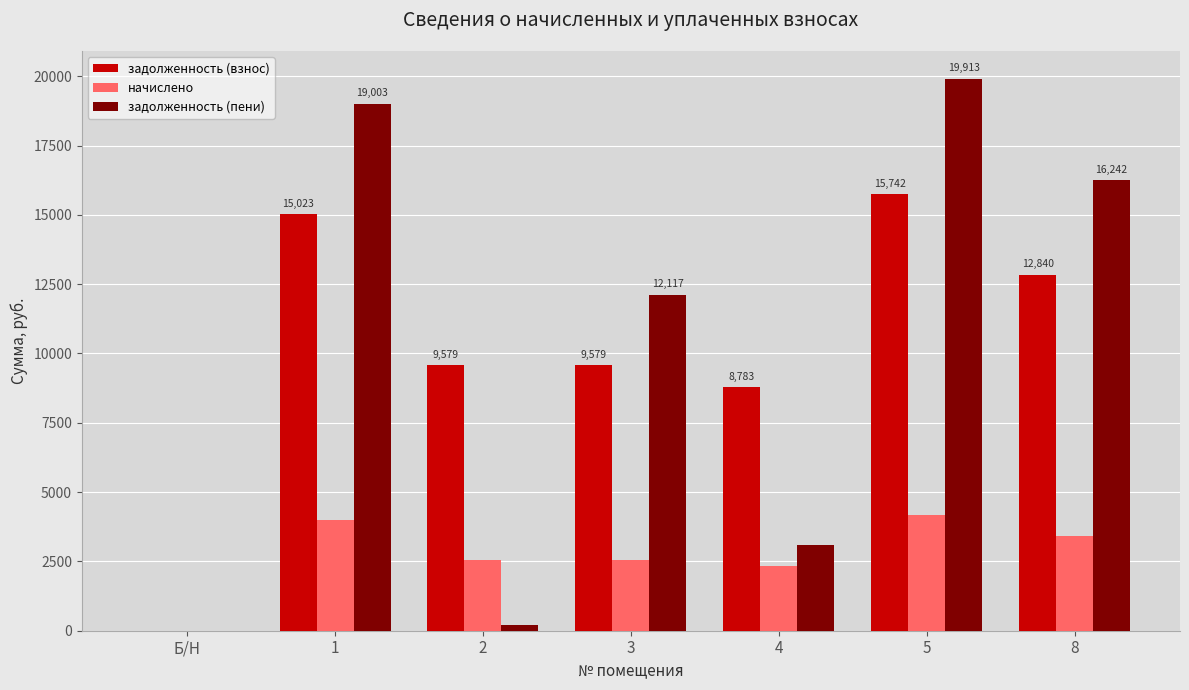

Are the bars grouped side by side (vs. stacked)?

Yes